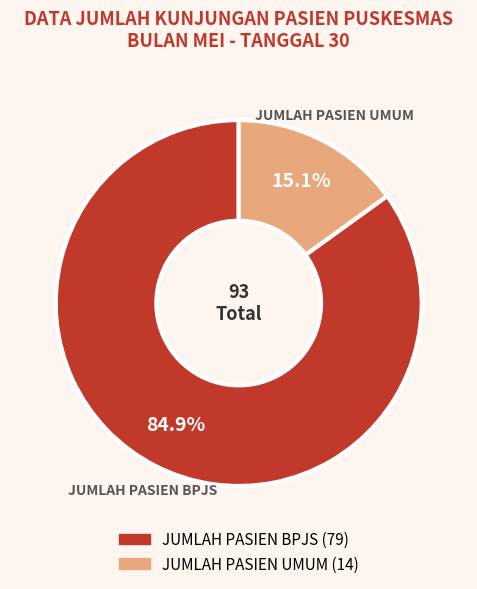

To the nearest percent, what portion does JUMLAH PASIEN BPJS represent?

85%